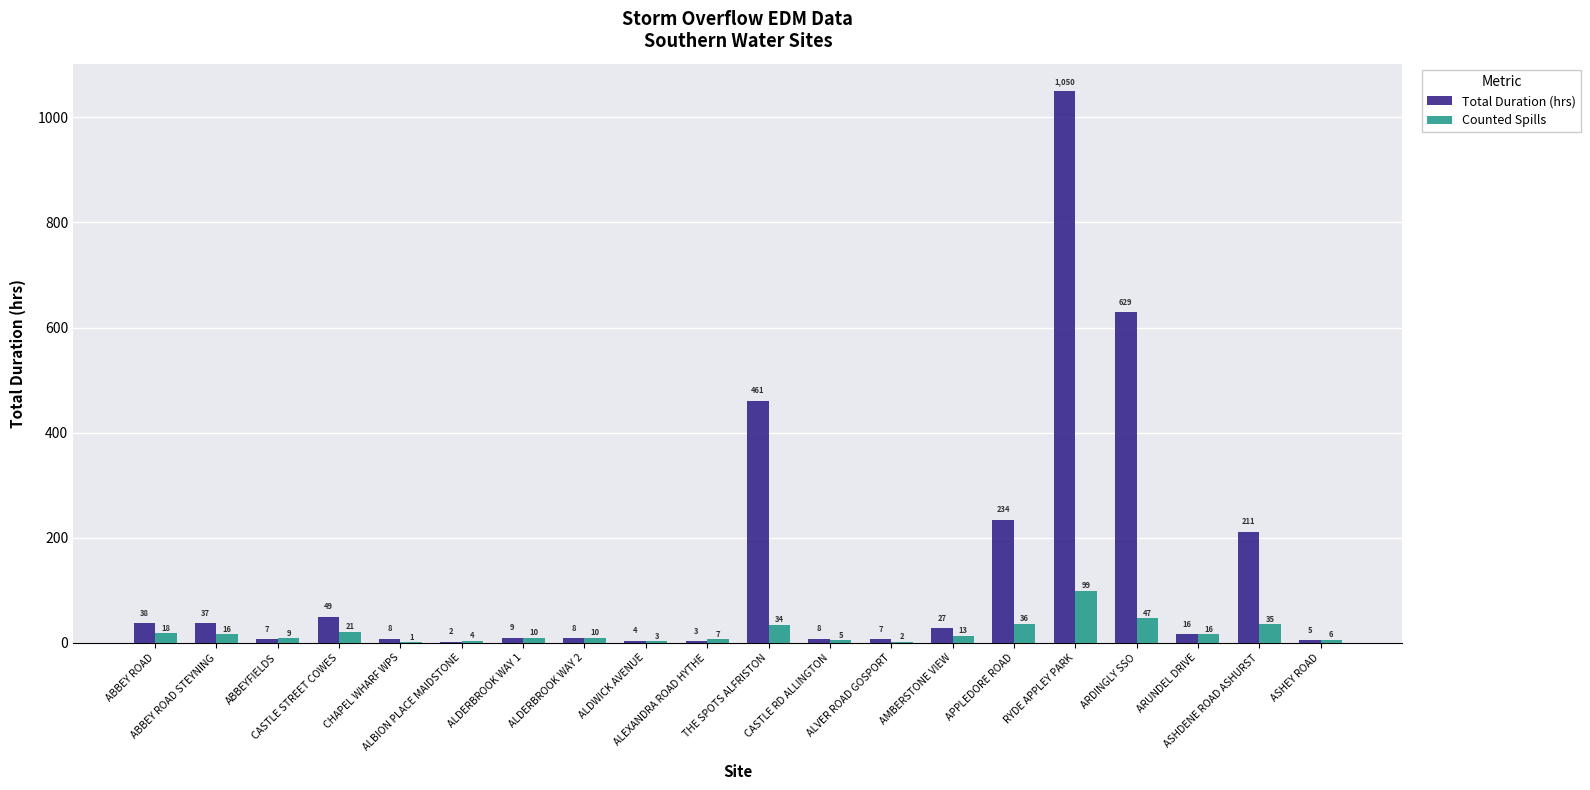

Is it true that Counted Spills equals 10.0 at ALDERBROOK WAY 2?

True